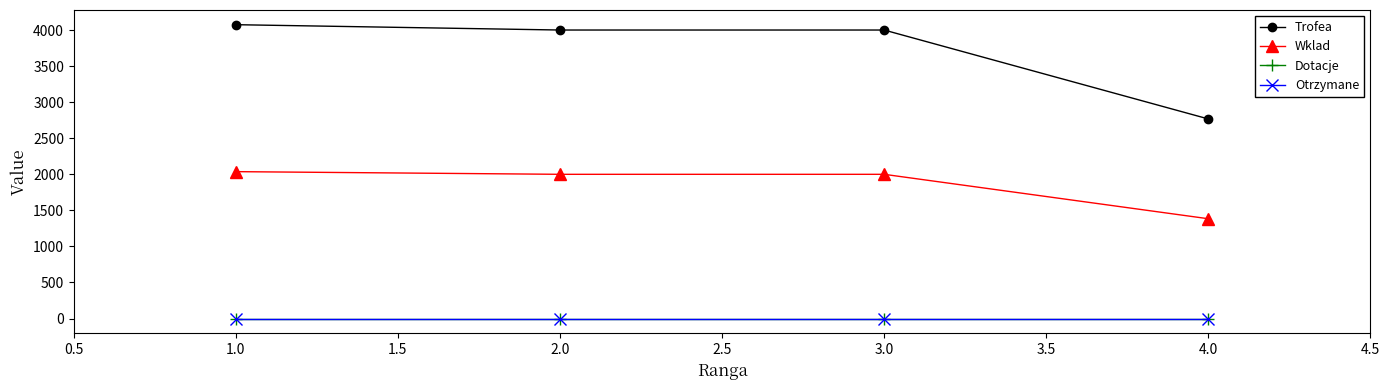

Is this an area chart (filled region under the line)?

No